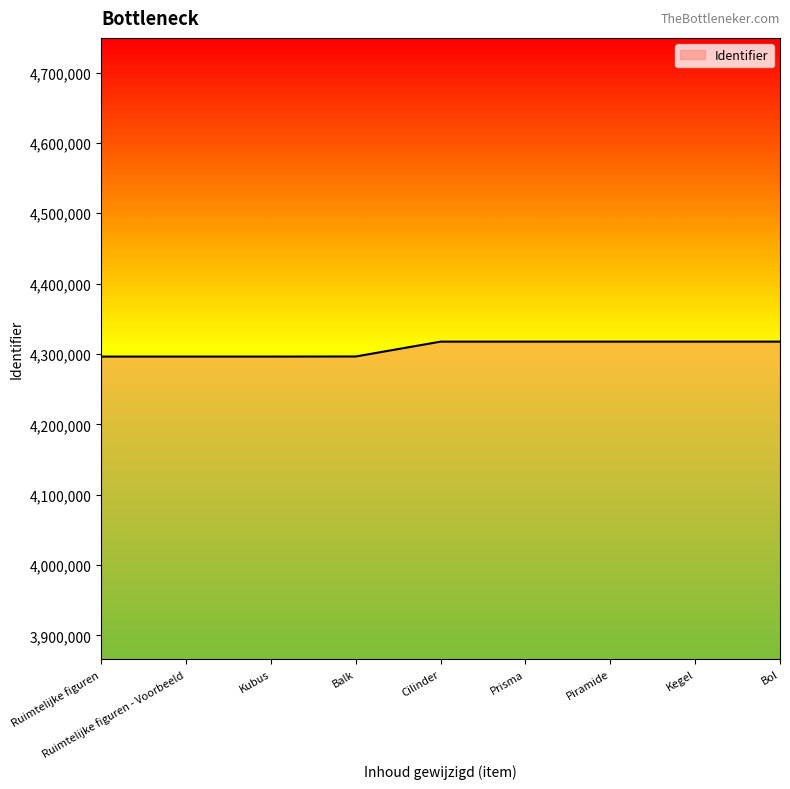

What is the change in value from Balk to Cilinder?

+21096